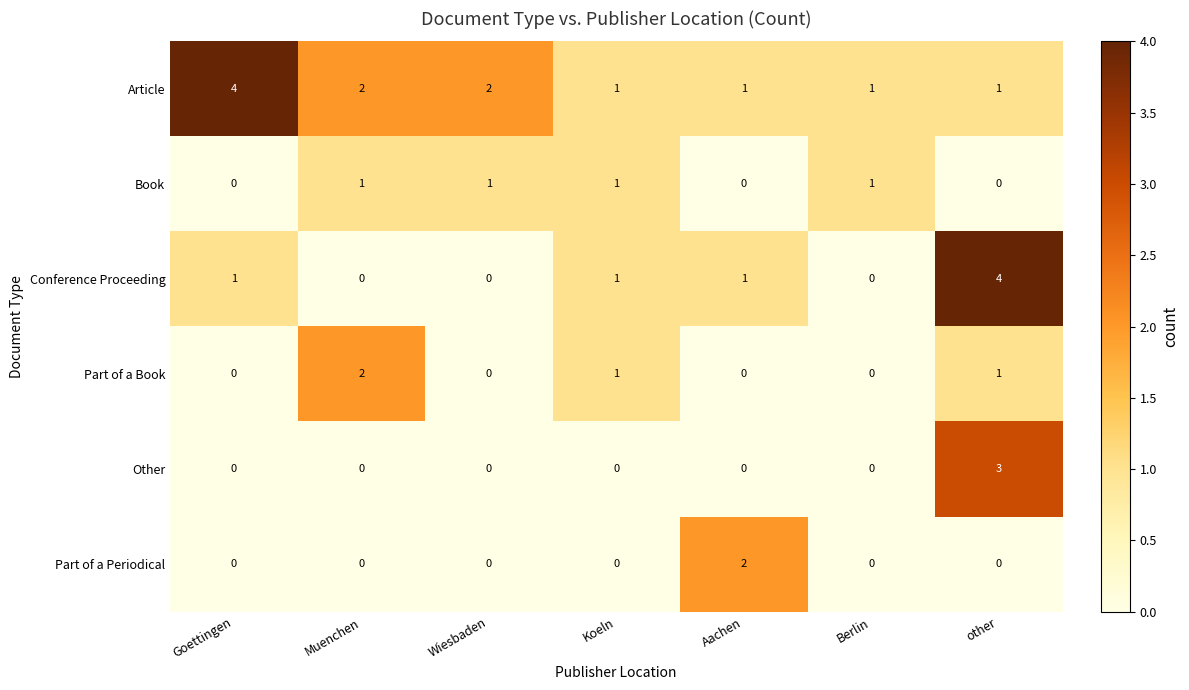

What is the sum of the Article values at Muenchen and other?

3